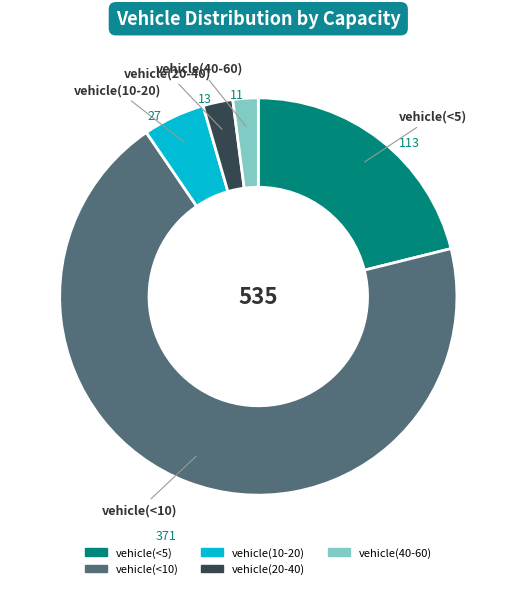

Is there any slice that represents more than half of the pie?

Yes